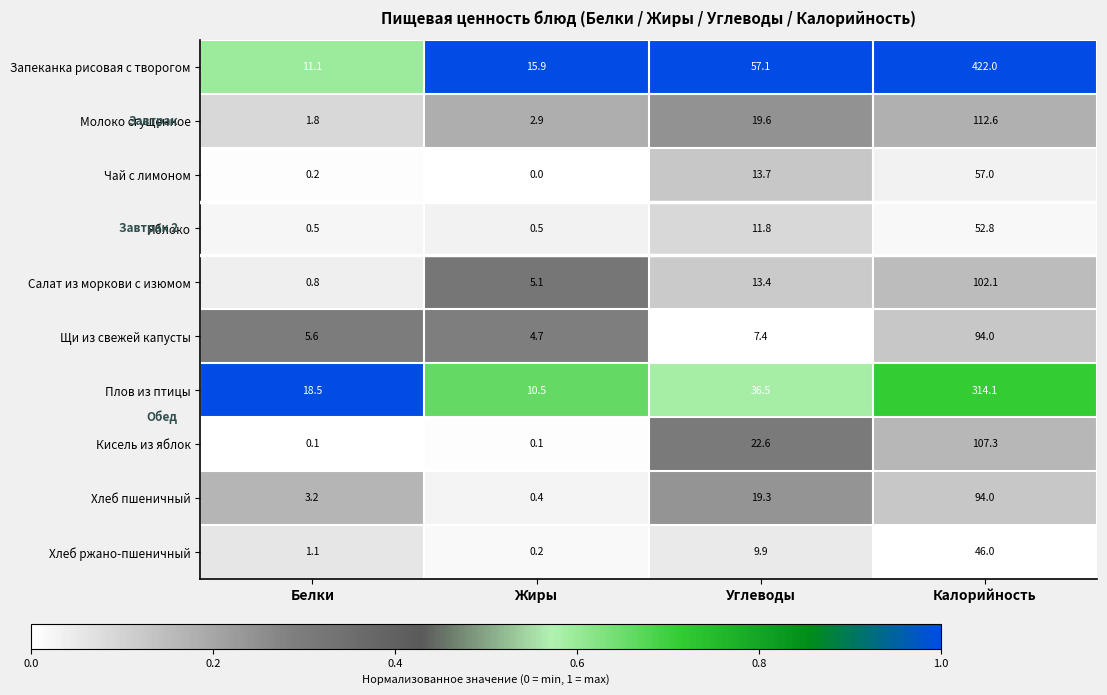

What is the sum of the Щи из свежей капусты values at Белки and Калорийность?

99.6